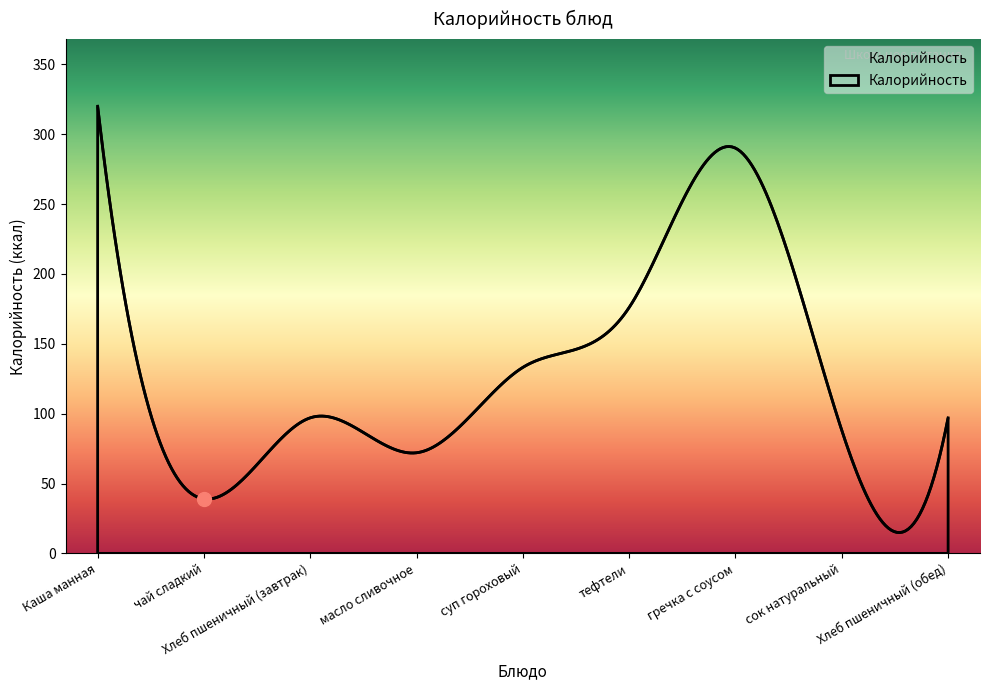

Does the chart display data point markers on the line(s)?

No